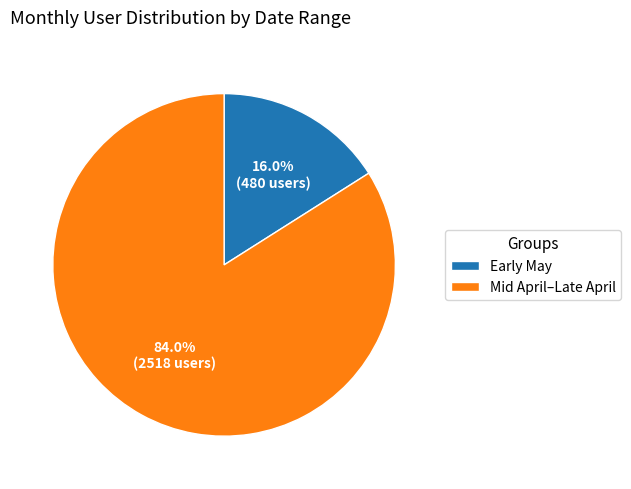

Rank the categories by value from highest to lowest.

Mid April–Late April, Early May